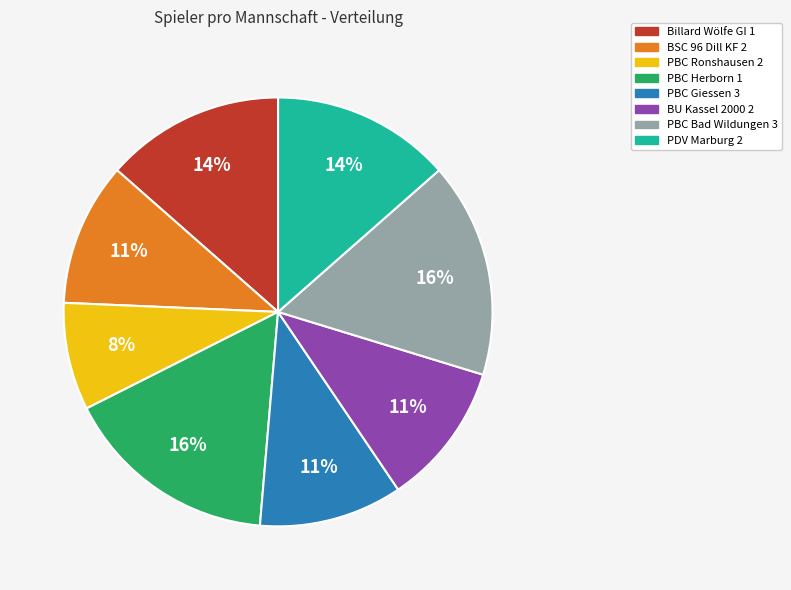

Is there a majority slice in this chart?

No